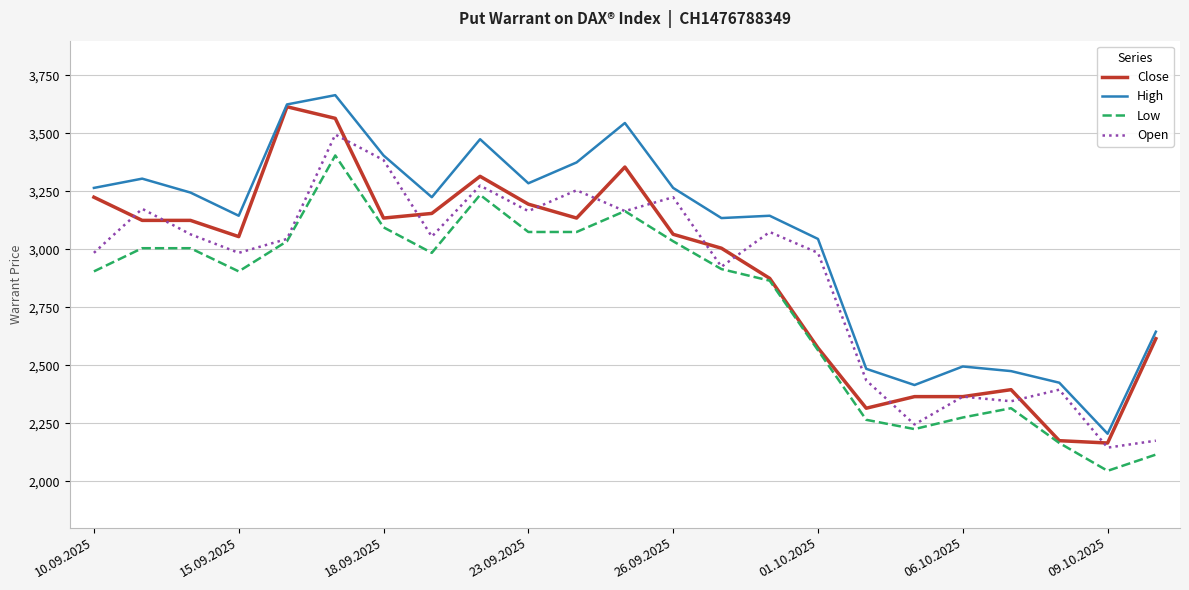

What is the highest value of the Close series?

3615